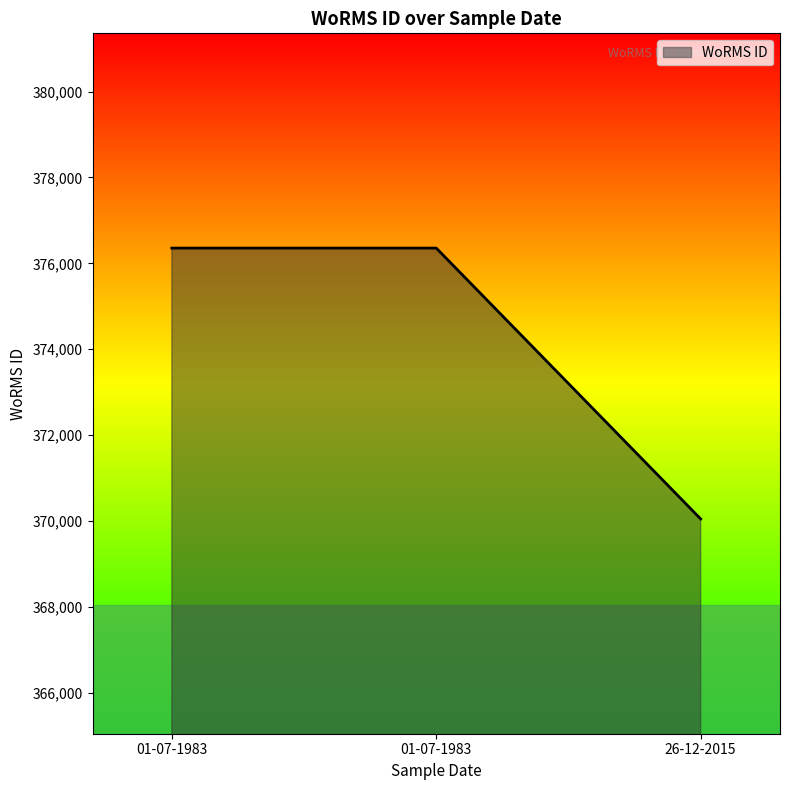

Which label corresponds to the largest value in the chart?

01-07-1983